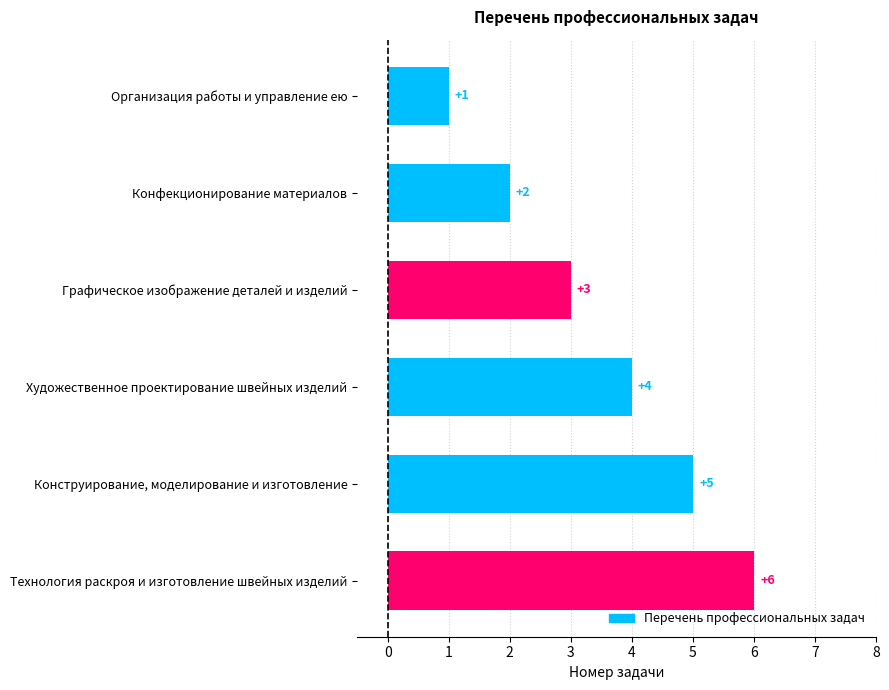

How many values are between 2 and 5?

4